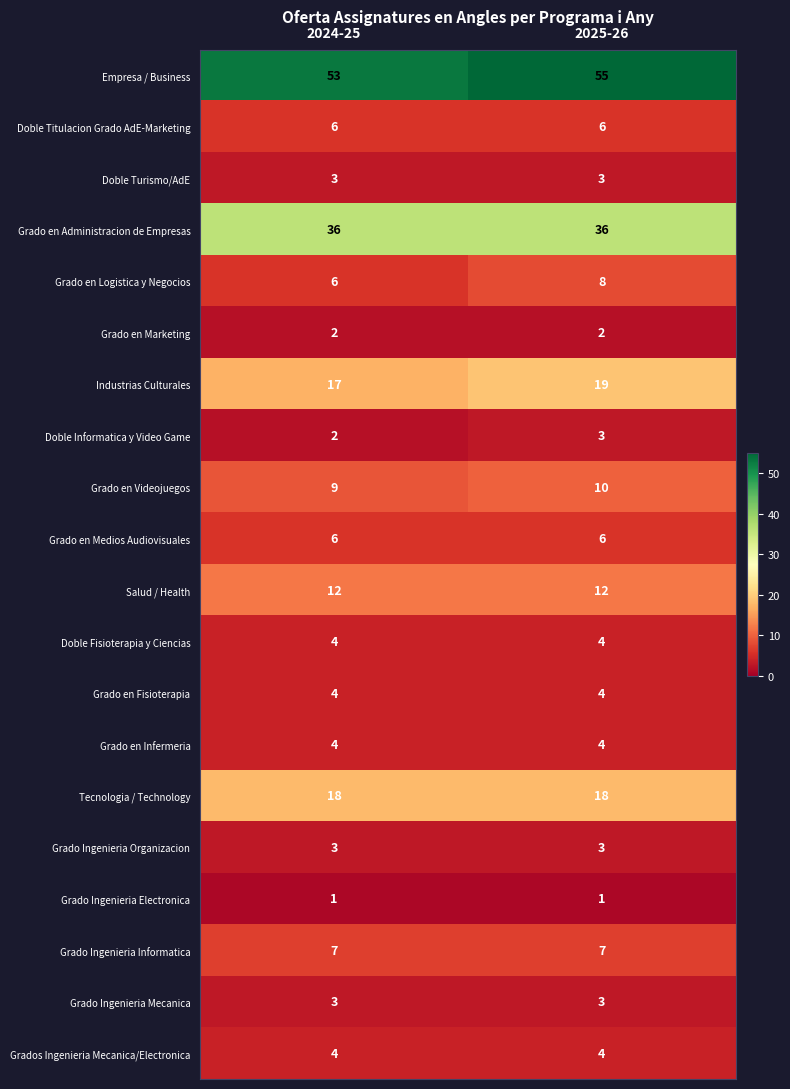

What is the difference between the highest and lowest values at 2025-26?

54